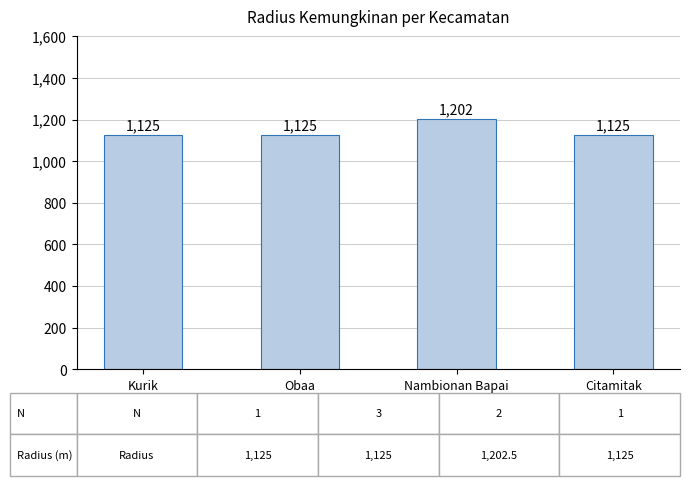

Which label corresponds to the largest value in the chart?

Nambionan Bapai